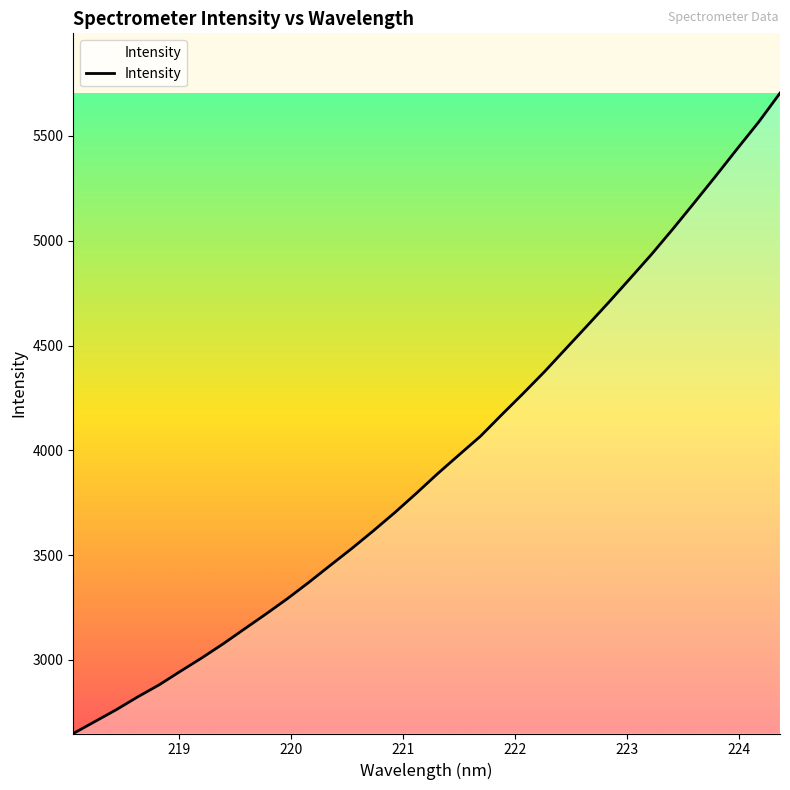

What is the difference between the maximum and minimum values?

3055.0